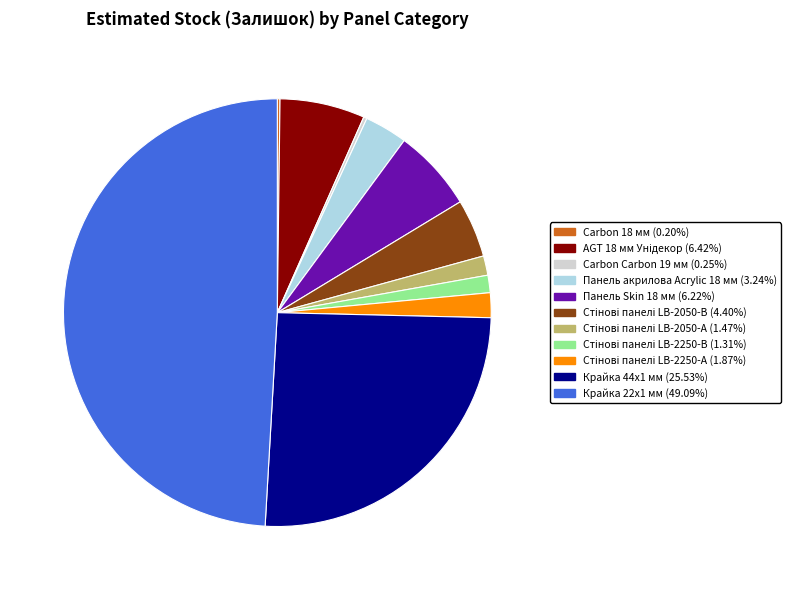

Does Крайка 44x1 мм (25.53%) represent more than half of the total?

No